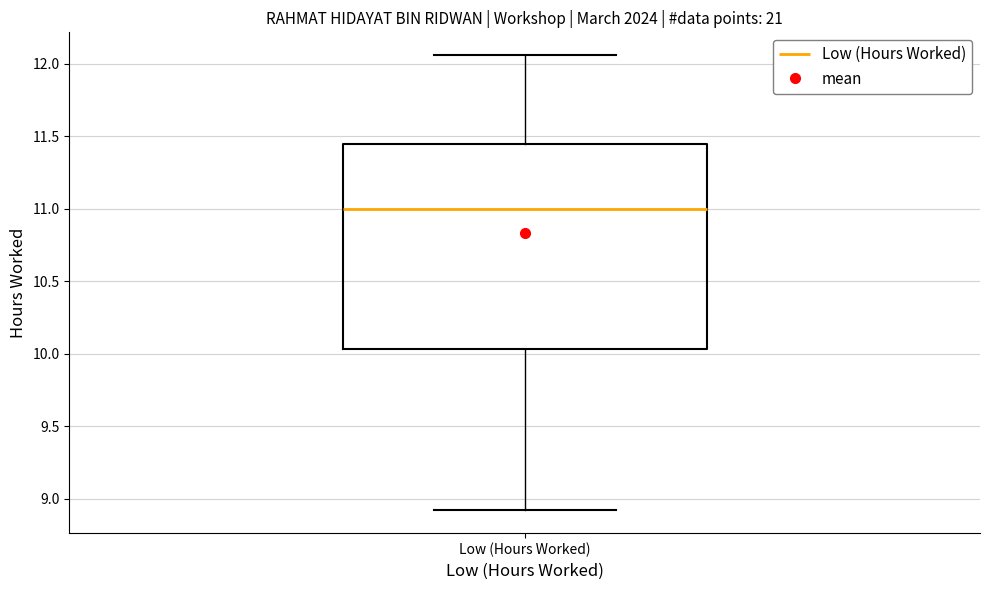

Where does the lower whisker of the box for Low (Hours Worked) end on the y-axis? The values are not printed on the chart, so give them approximately, as read against the axis.

8.90